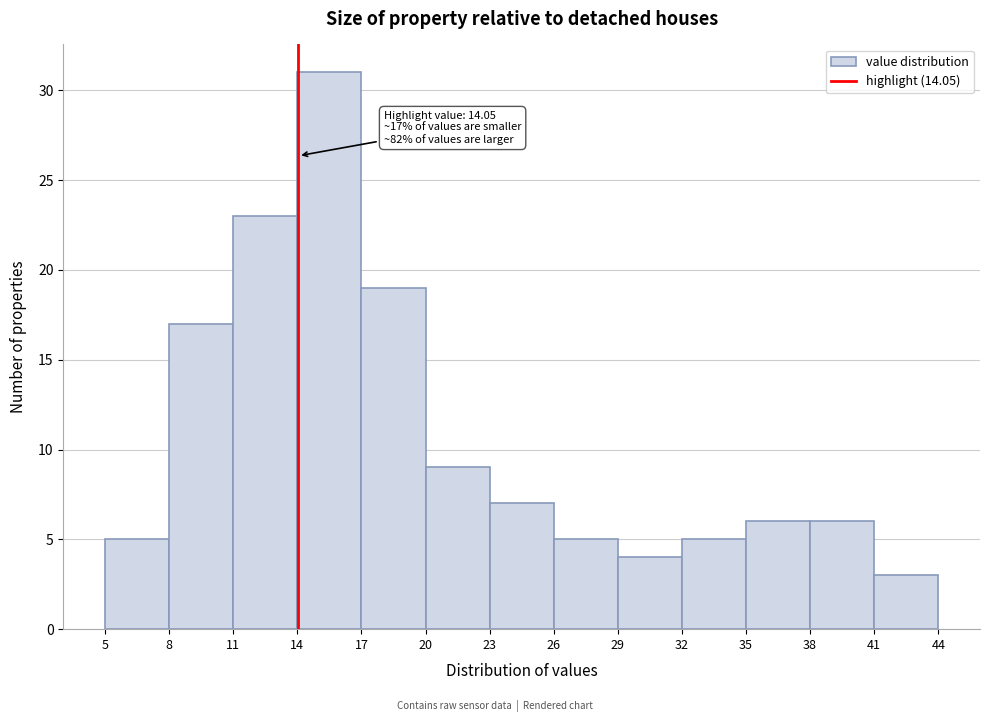

Which range on the x-axis has the tallest bar?

14 to 17